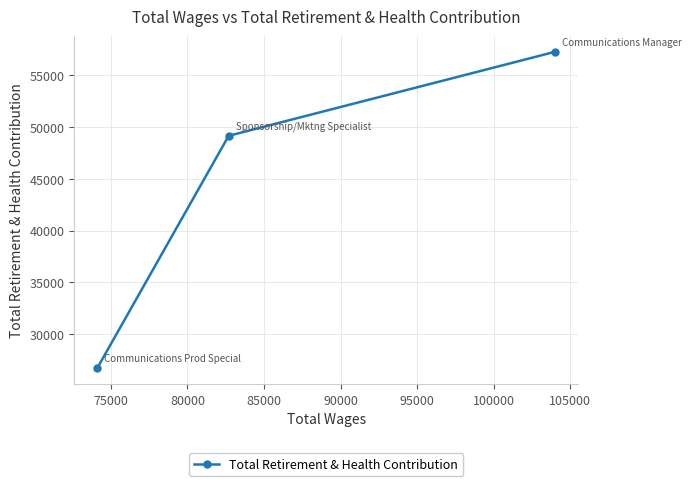

Is this an area chart (filled region under the line)?

No